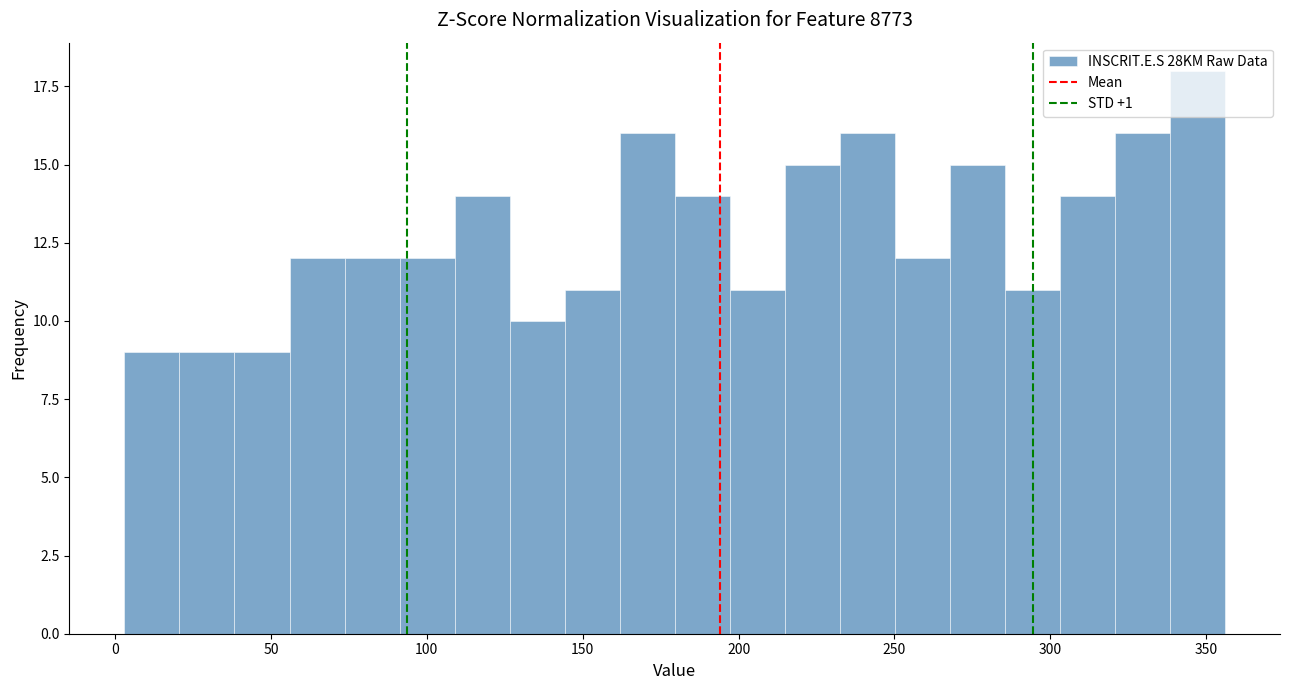

Read against the x-axis, roughly where is the centre of the tallest bar?

345